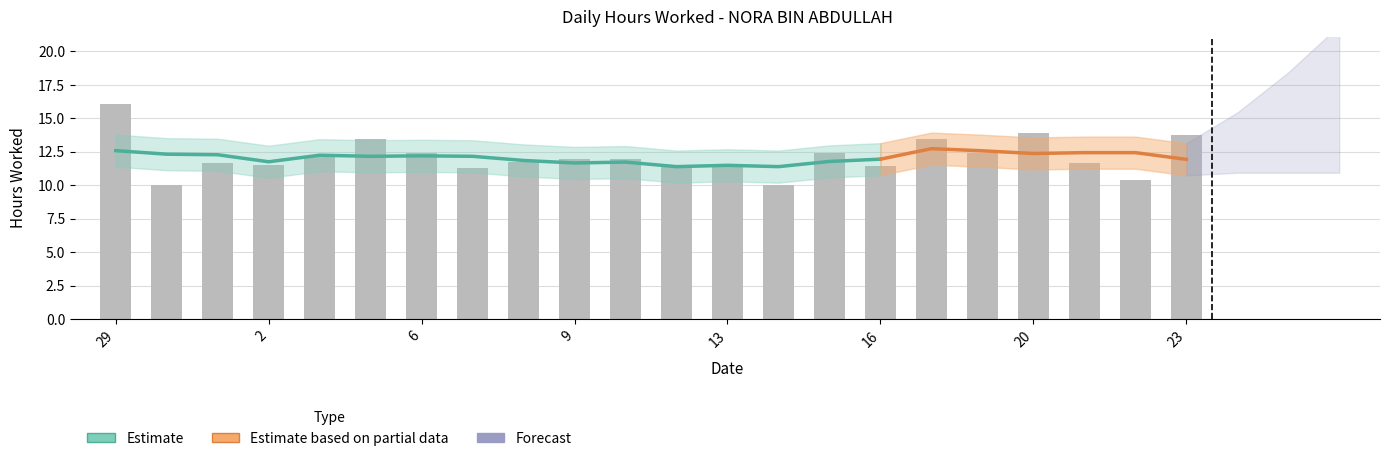

Rank the categories by value from lowest to highest.

30, 14, 22, 7, 16, 12, 2, 13, 21, 1, 8, 9, 10, 3, 15, 6, 19, 17, 5, 23, 20, 29